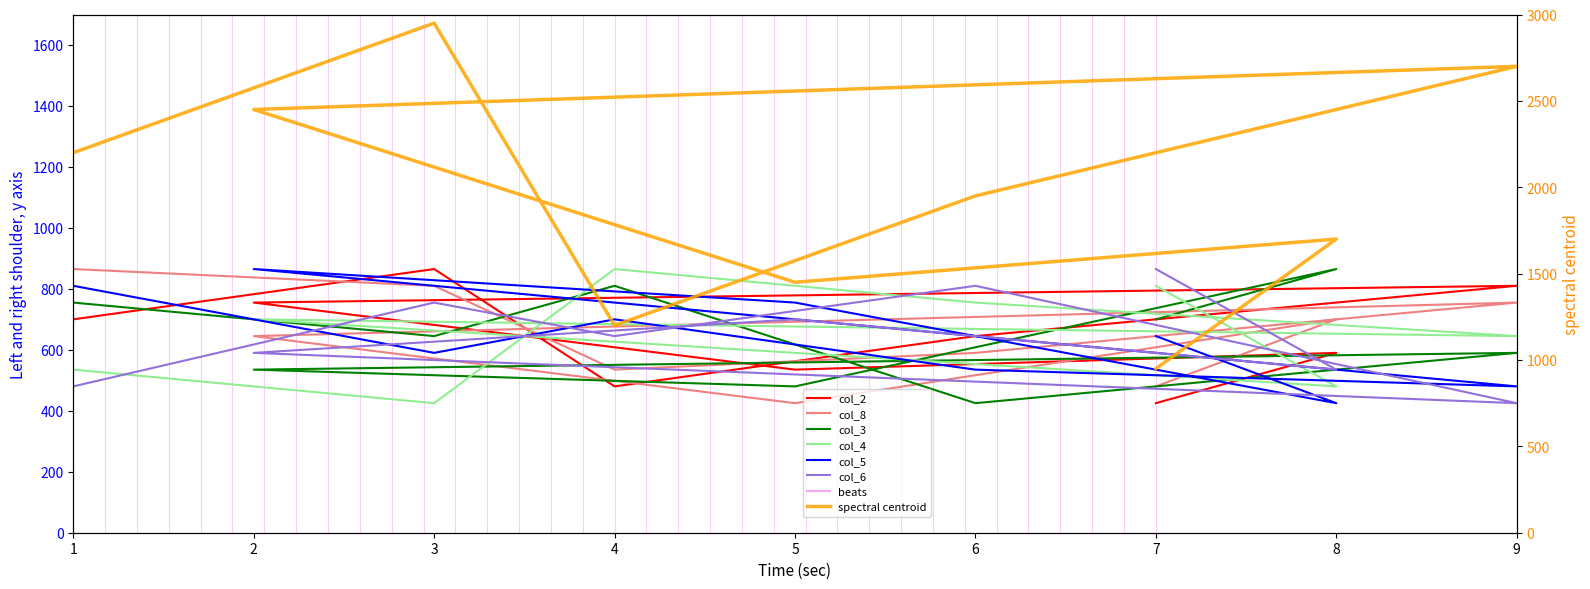

What is the total value across all series at 1?

4145